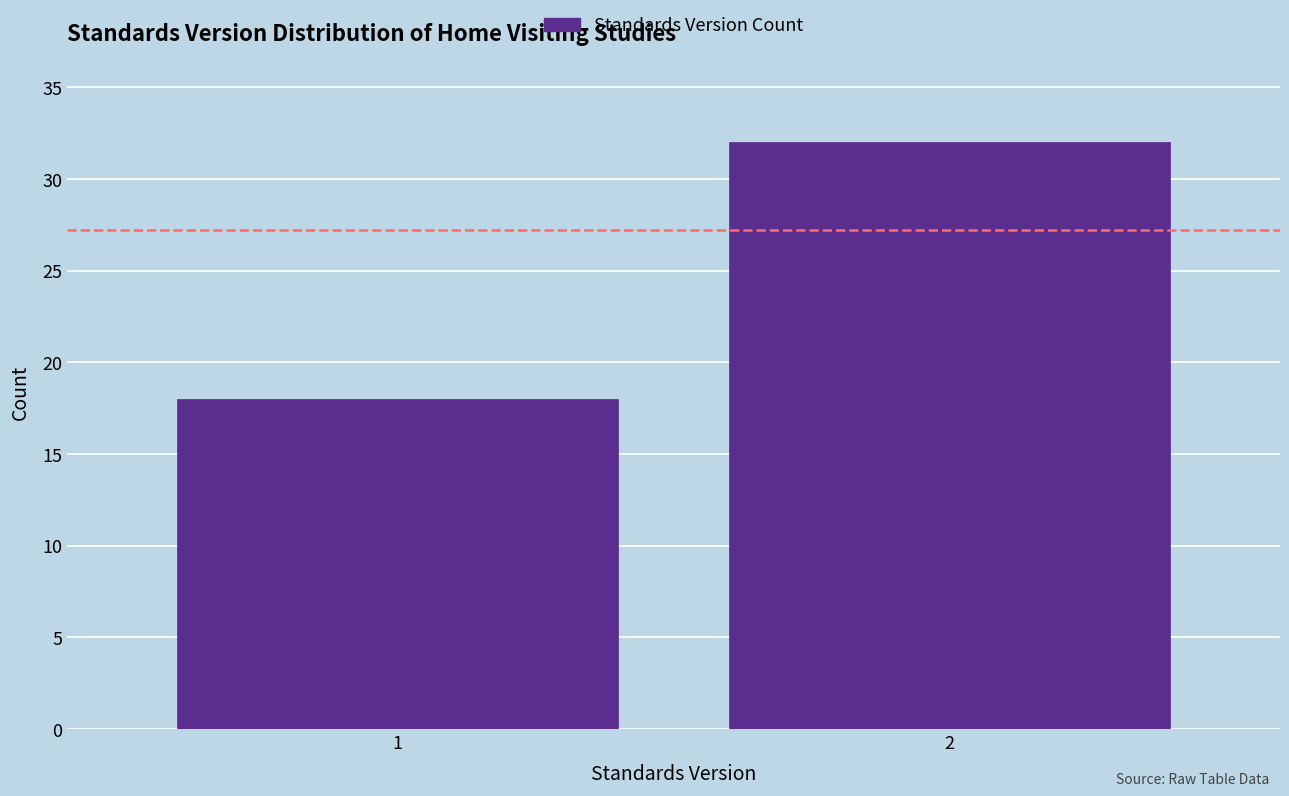

Reading left to right, extract all data points from this chart.

18	32